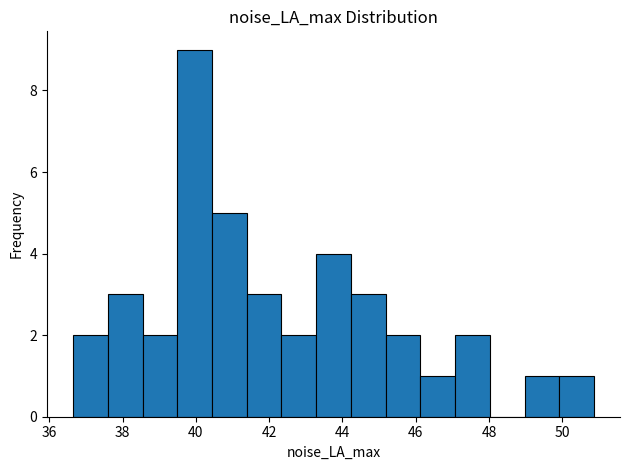

Which range on the x-axis has the tallest bar?

39.4 to 40.4